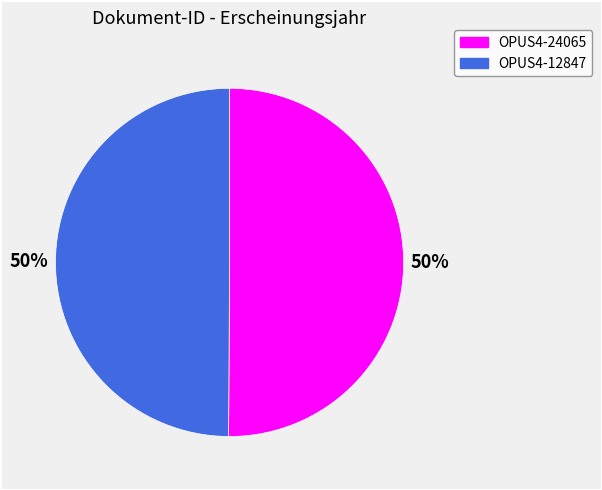

The OPUS4-12847 slice represents 55% of the pie. True or false?

False